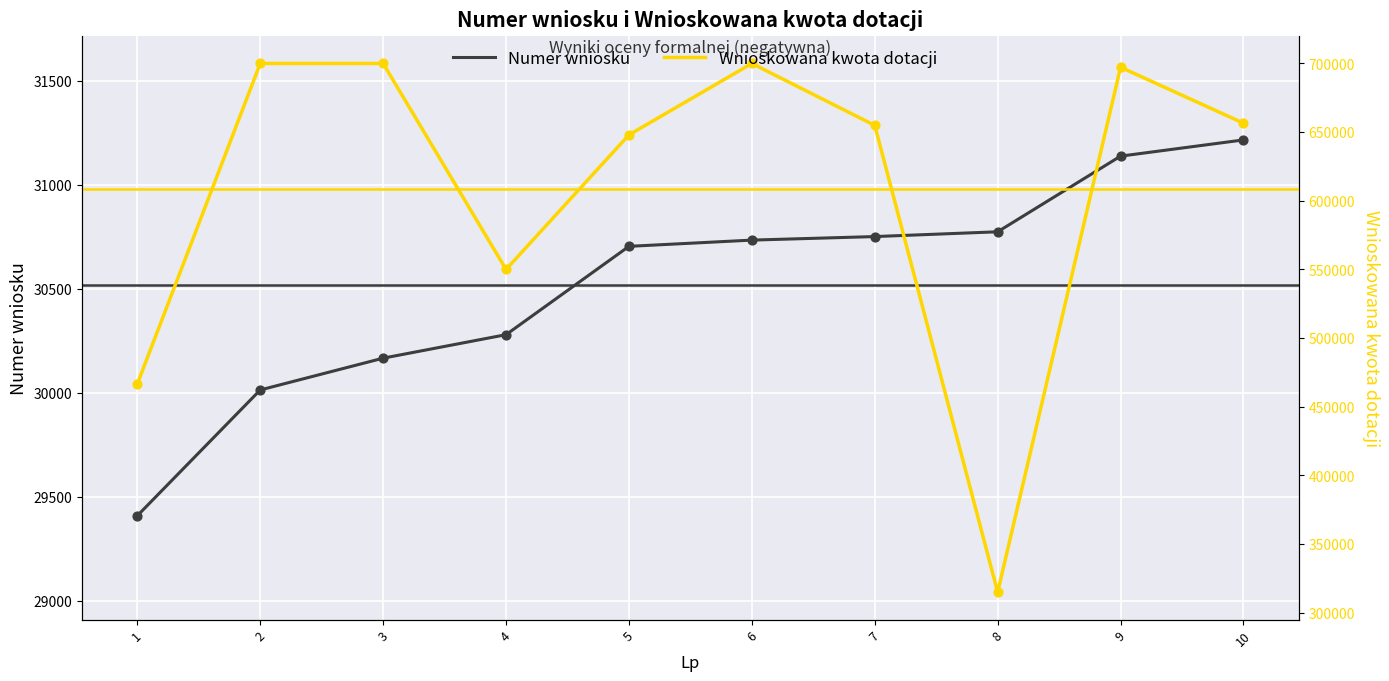

Which series contains the highest Y value?

Wnioskowana kwota dotacji